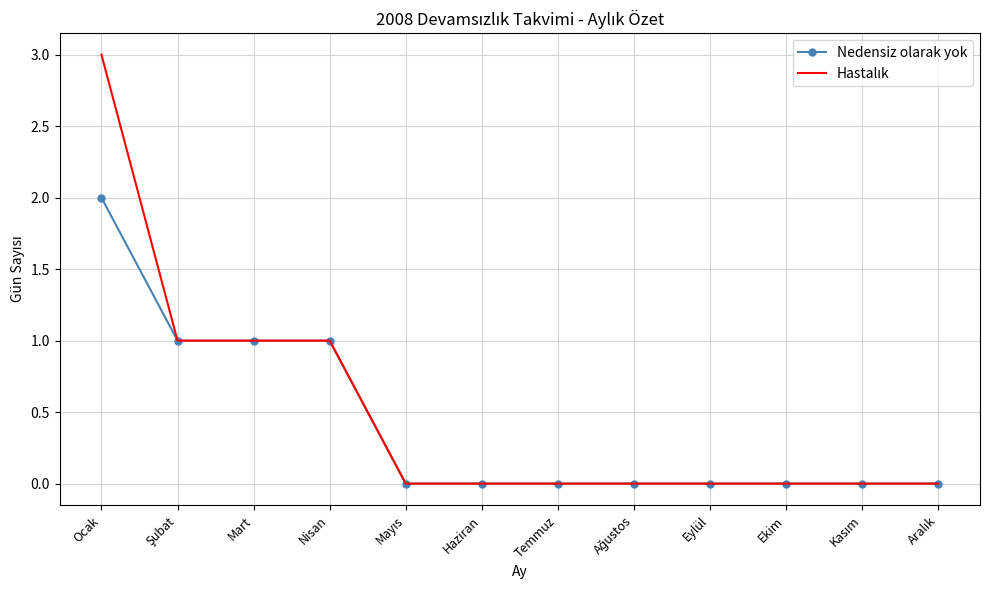

At which category is the sum across all series the highest?

Ocak